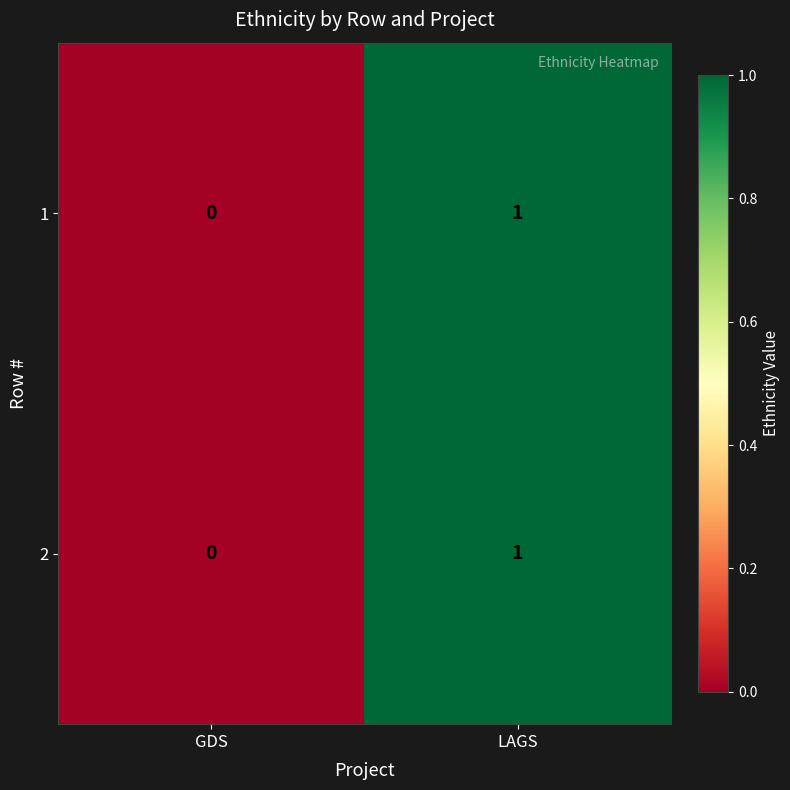

Which category has the highest value across all series?

LAGS